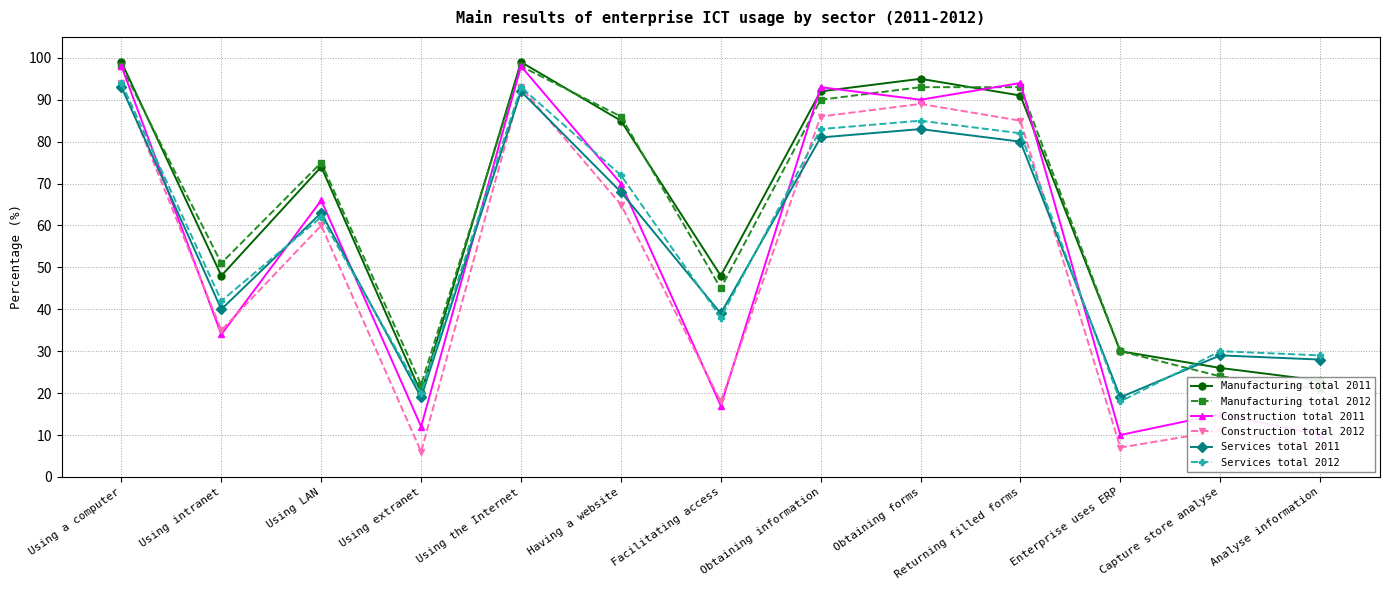

At which label is Manufacturing total 2012 closest to 59?

Using intranet